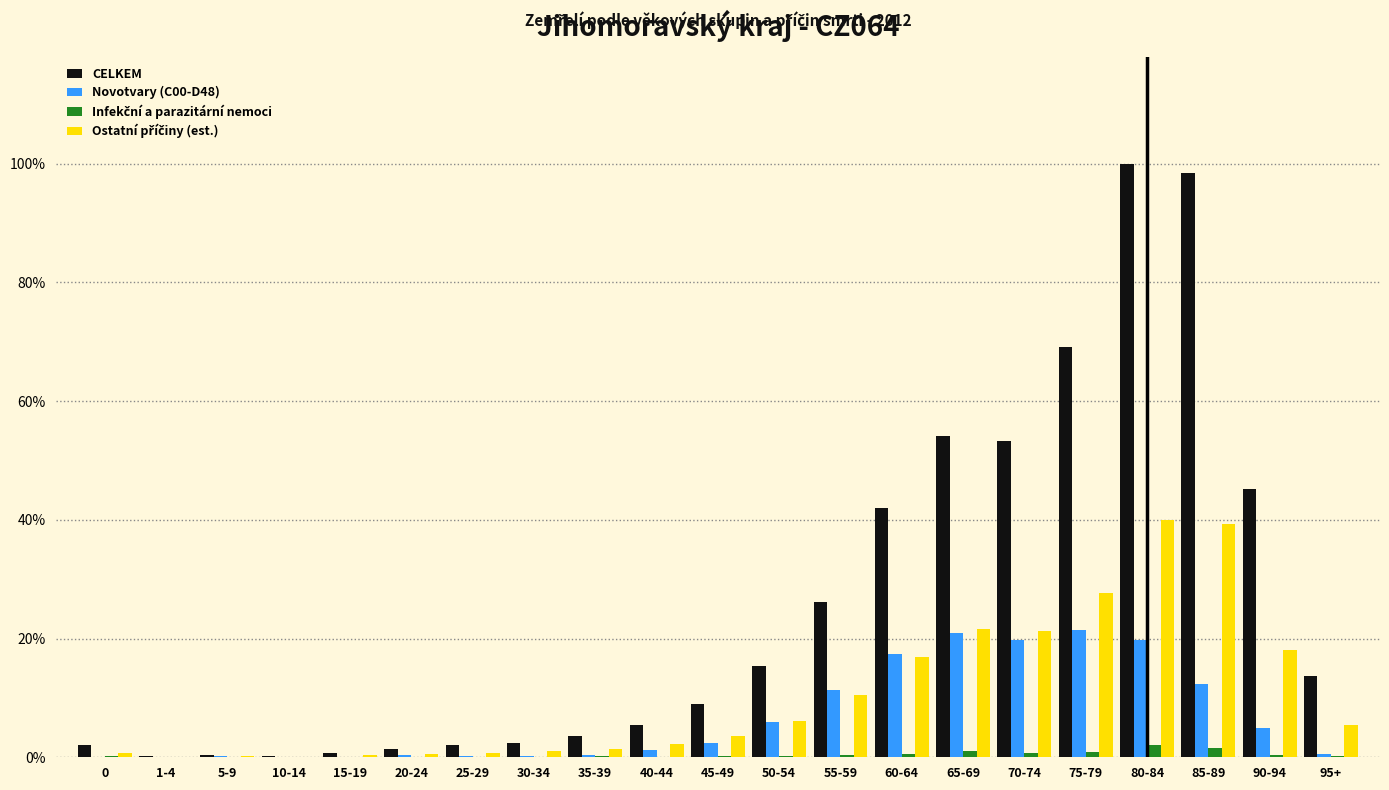

The value of Novotvary (C00-D48) at 10-14 is 0.0. True or false?

True